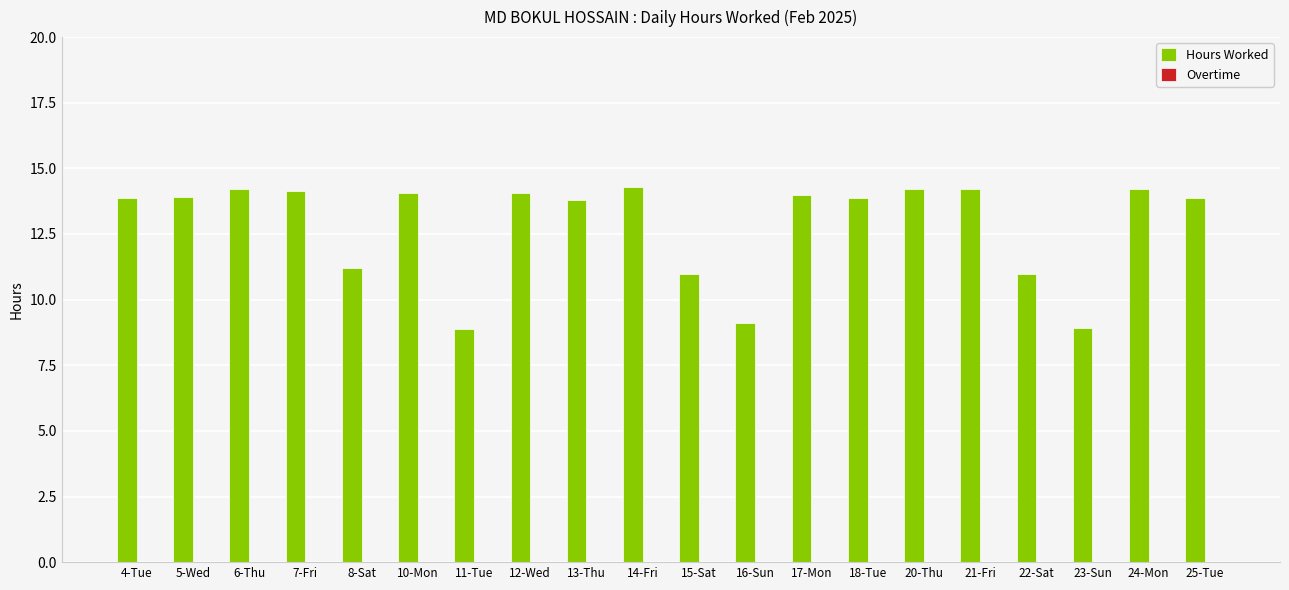

Is it true that the value at 14-Fri is 14.3?

True